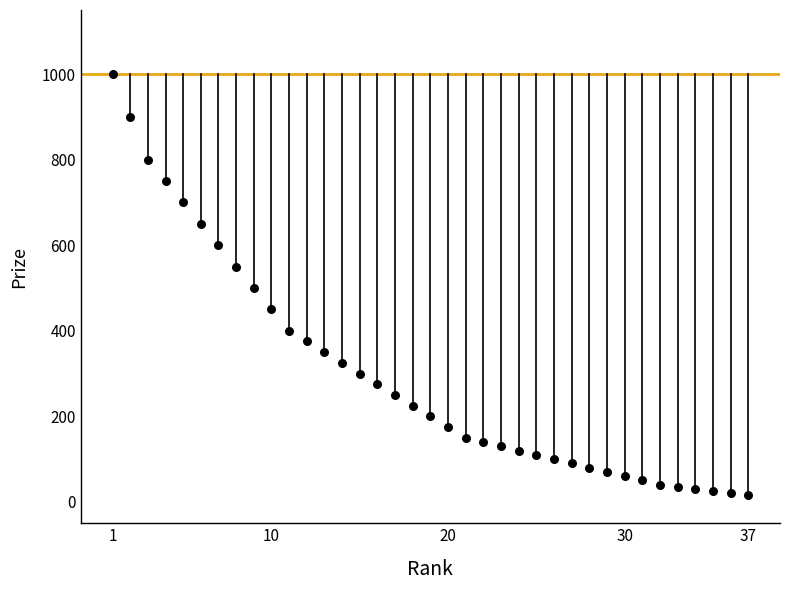

What is the range of Y values (max minus min)?

985